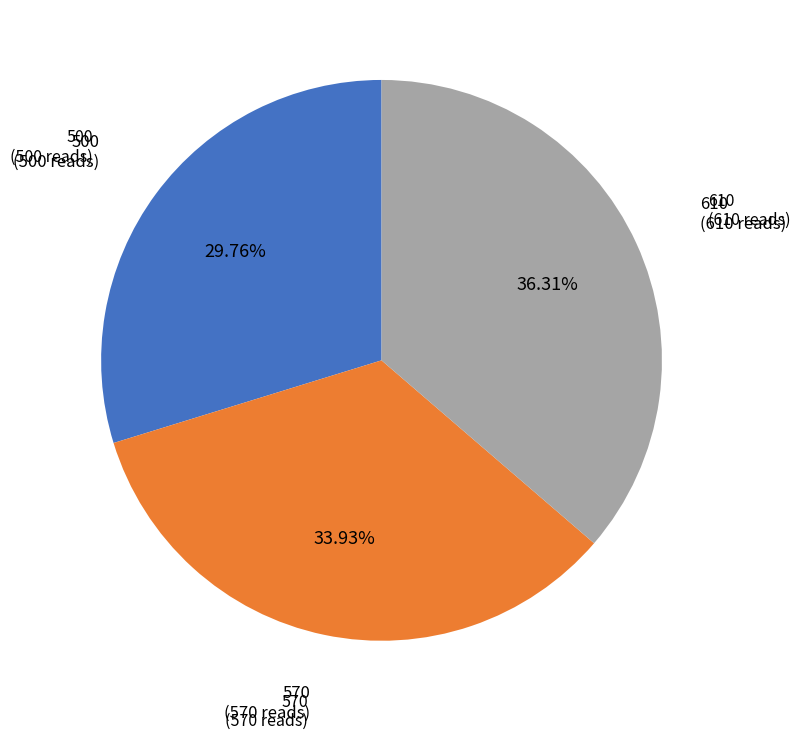

Does any single category account for the majority?

No